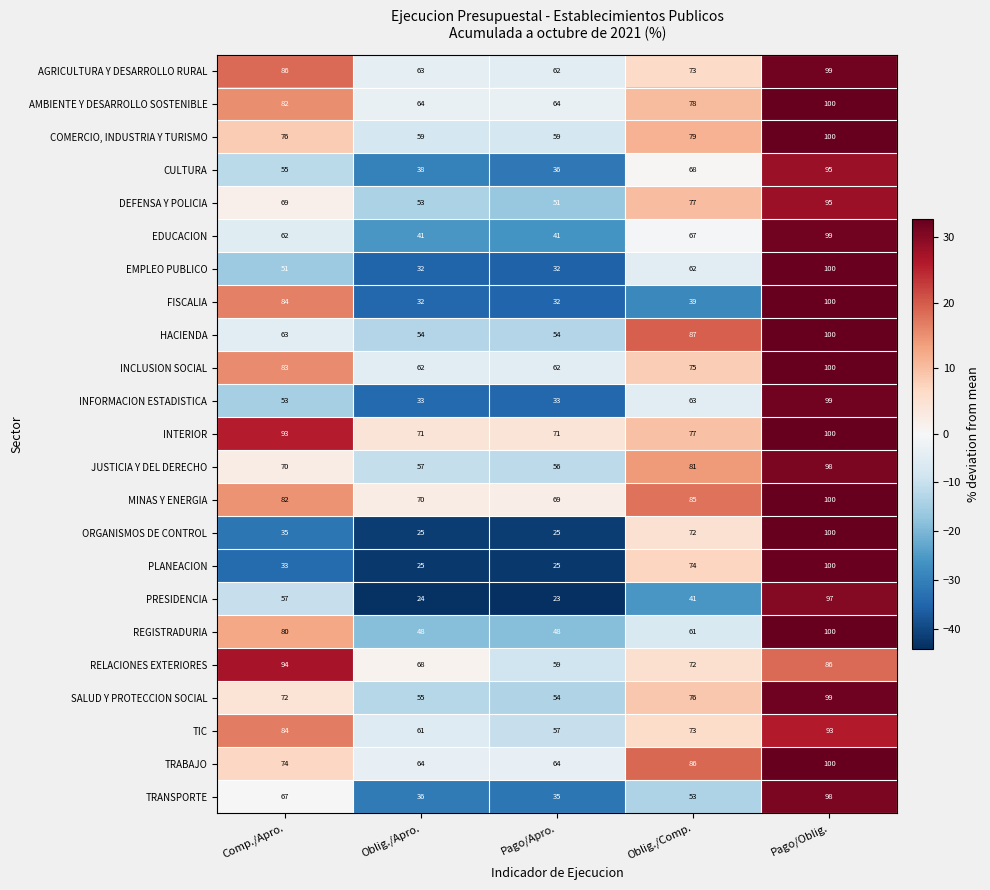

What is the spread (max minus min) of values at Oblig./Apro.?

47